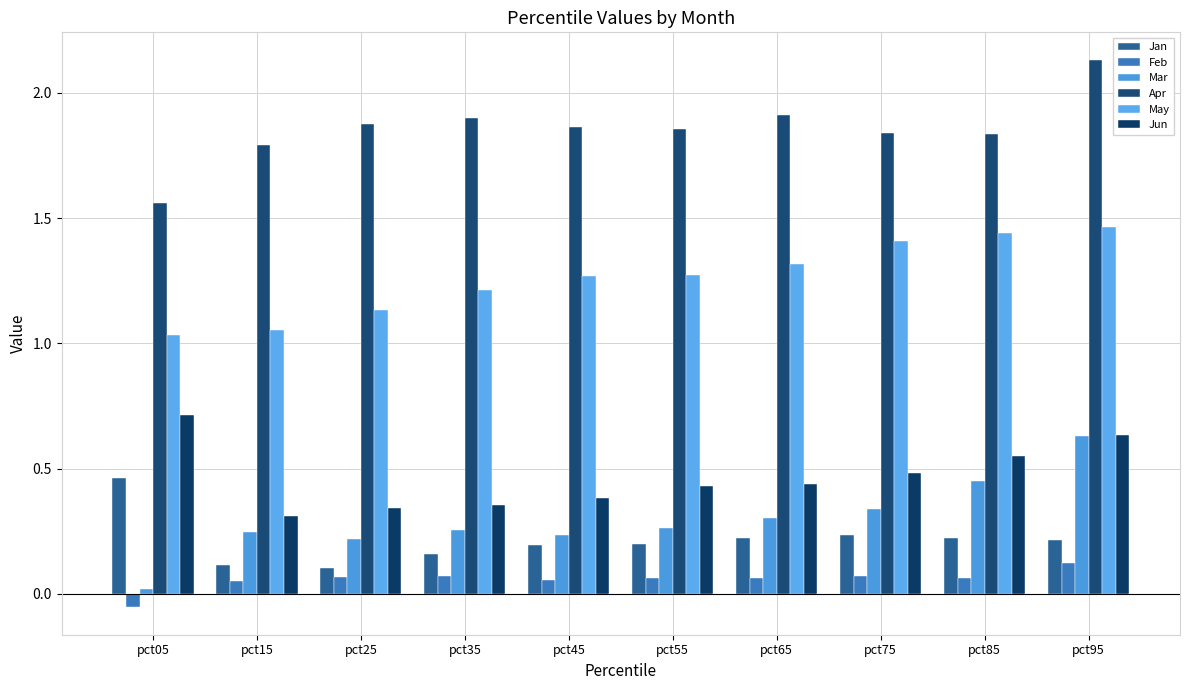

Is it true that May equals 1.2 at pct35?

True